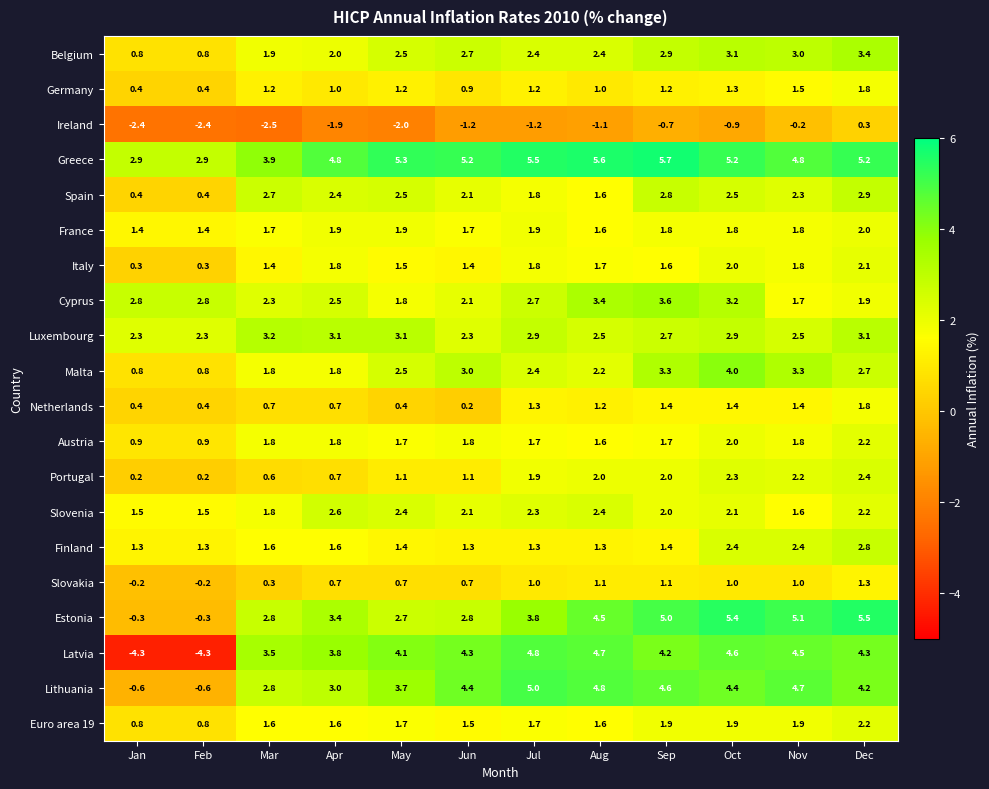

Where does the Netherlands series first go above 1?

Jul